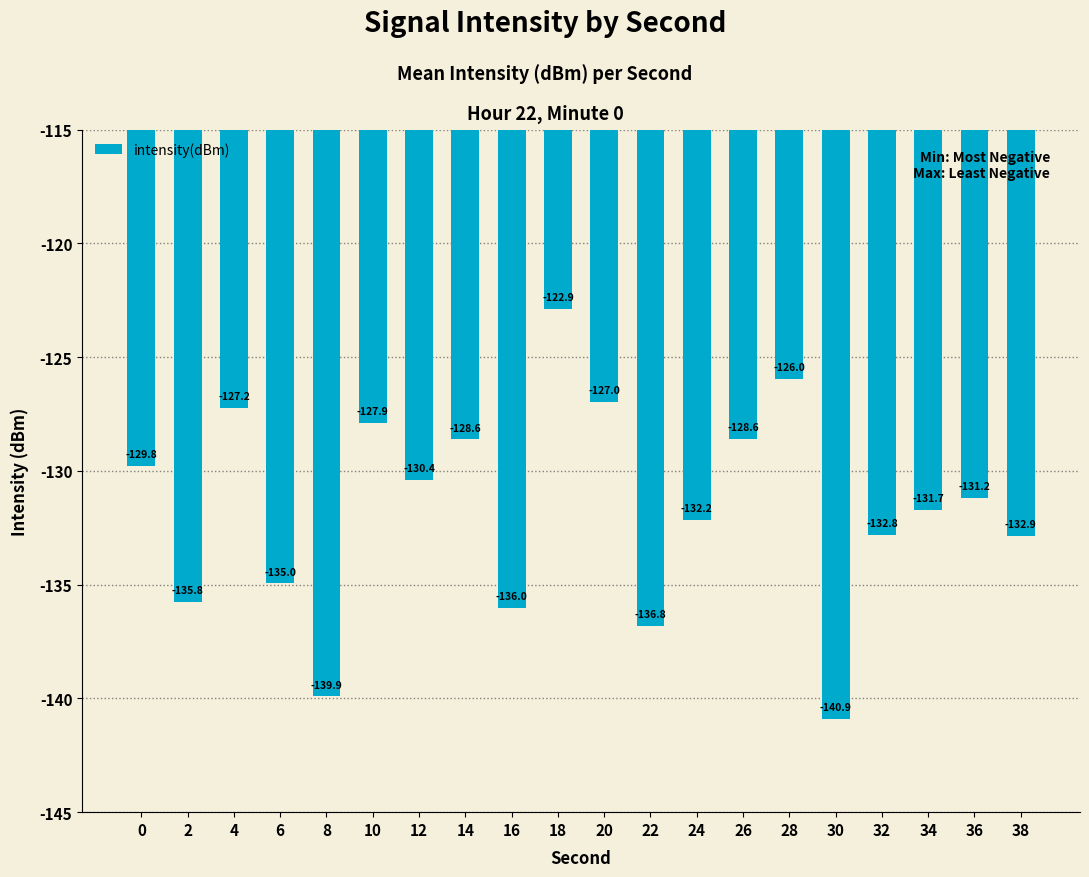

Reading left to right, list all the values displayed in this chart.

-129.8	-135.8	-127.2	-135.0	-139.9	-127.9	-130.4	-128.6	-136.0	-122.9	-127.0	-136.8	-132.2	-128.6	-126.0	-140.9	-132.8	-131.7	-131.2	-132.9